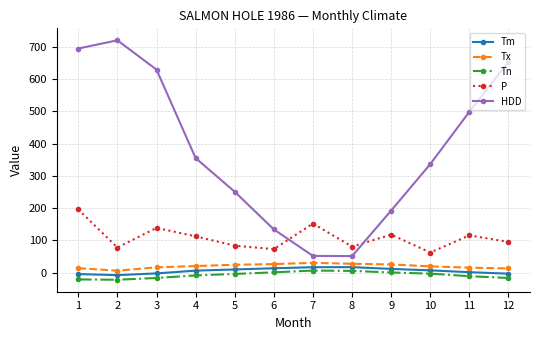

What is the minimum value for Tn?

-22.0